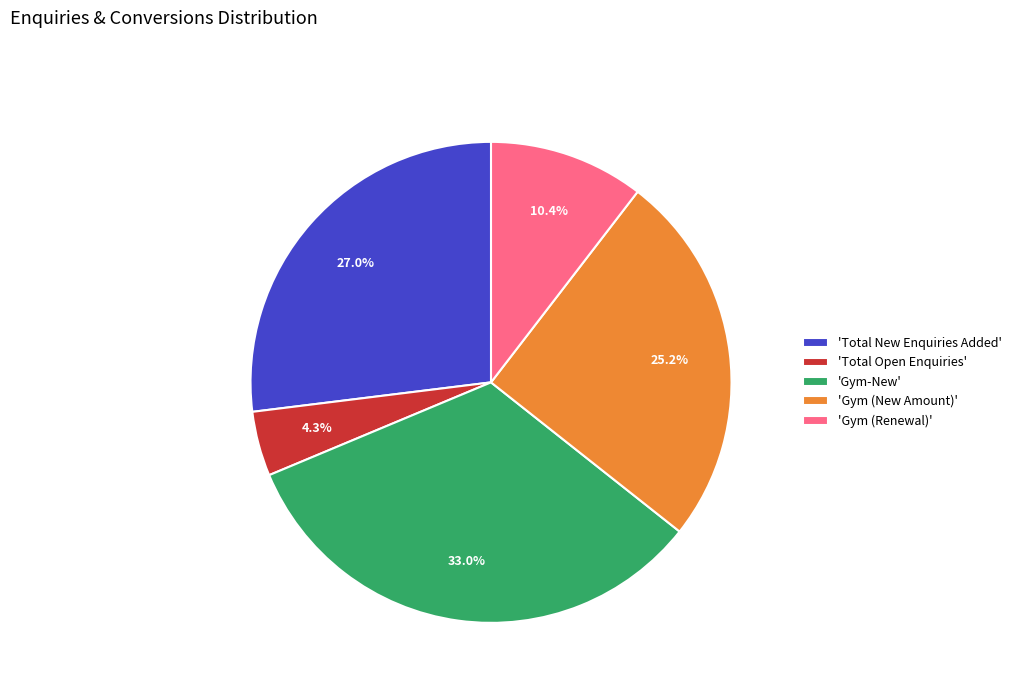

Does any single category account for the majority?

No